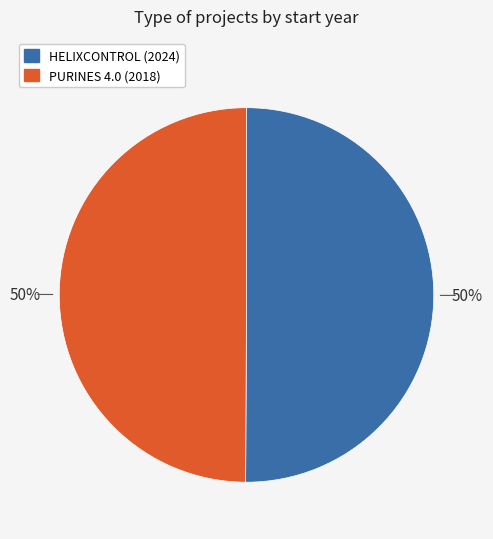

Count the number of slices in the pie.

2